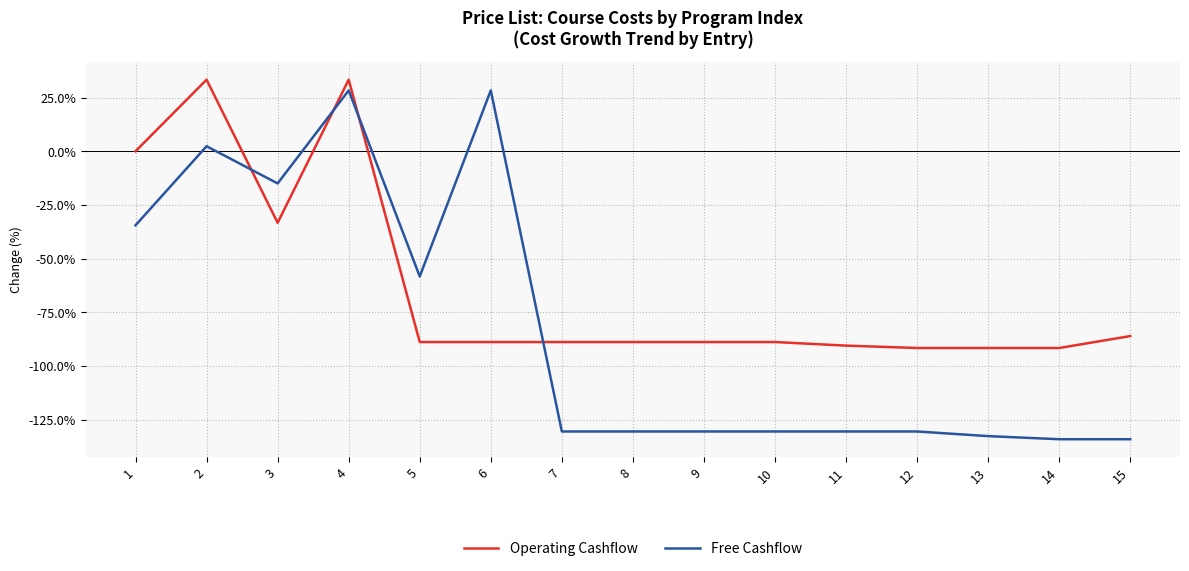

Which series has the largest total across all categories?

Operating Cashflow